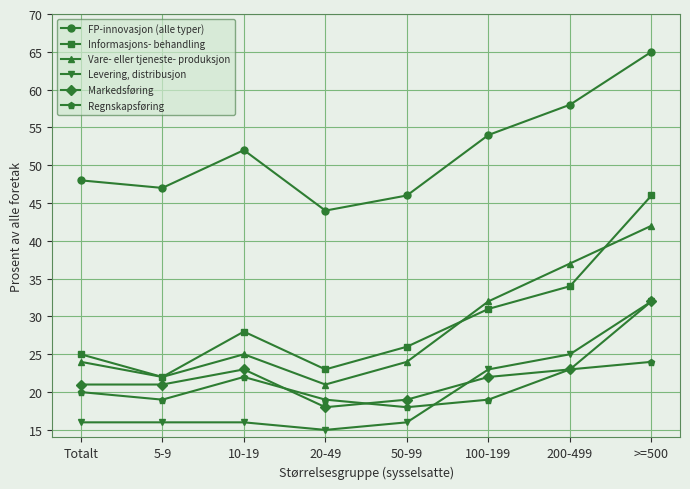

Rank the series at 20-49 from lowest to highest value.

Levering, distribusjon, Markedsføring, Regnskapsføring, Vare- eller tjeneste- produksjon, Informasjons- behandling, FP-innovasjon (alle typer)